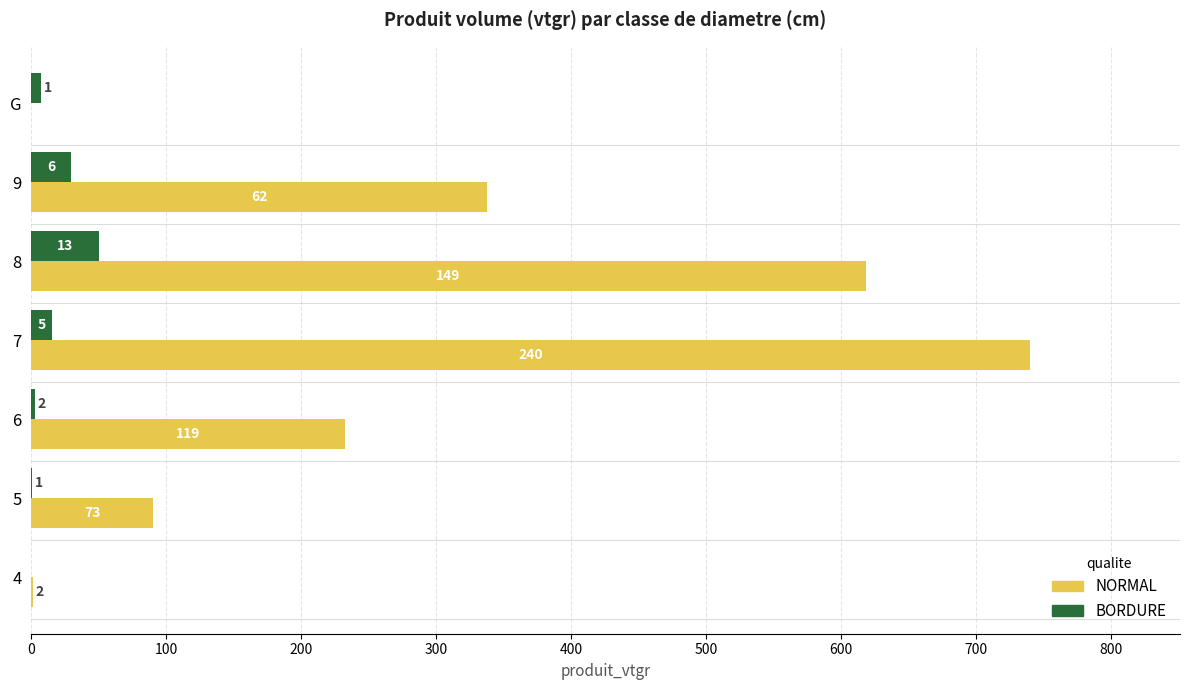

What are all the series names shown in the legend?

NORMAL, BORDURE